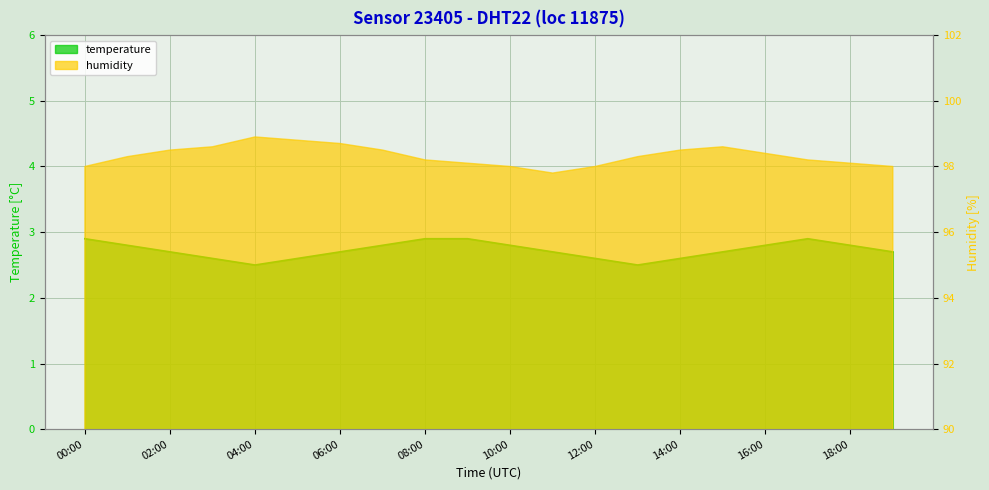

What is the change in value from 03:00 to 18:00?

+0.2